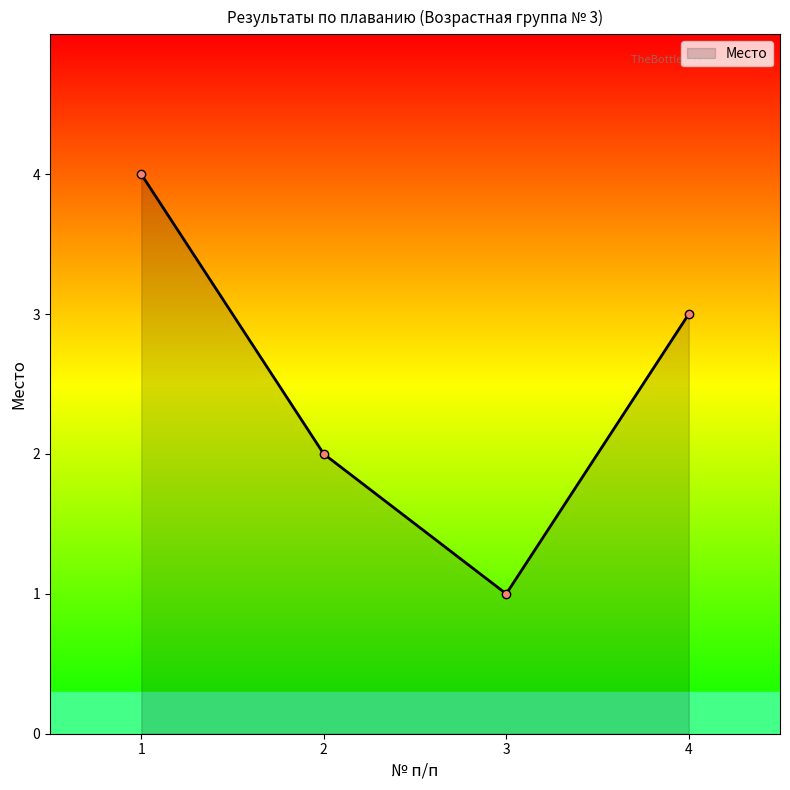

At which label is the value closest to 2?

2